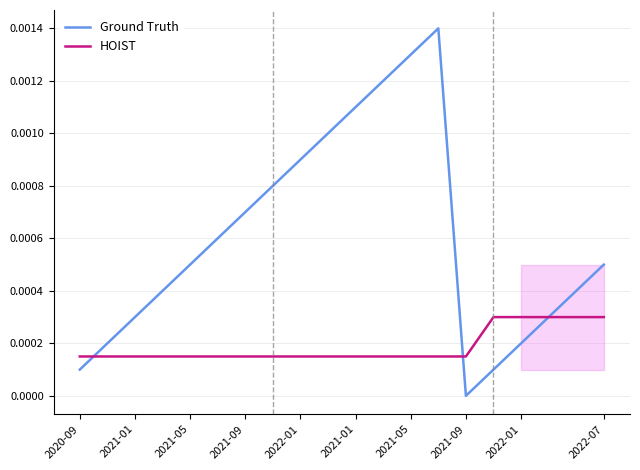

What are all the series names shown in the legend?

Ground Truth, HOIST